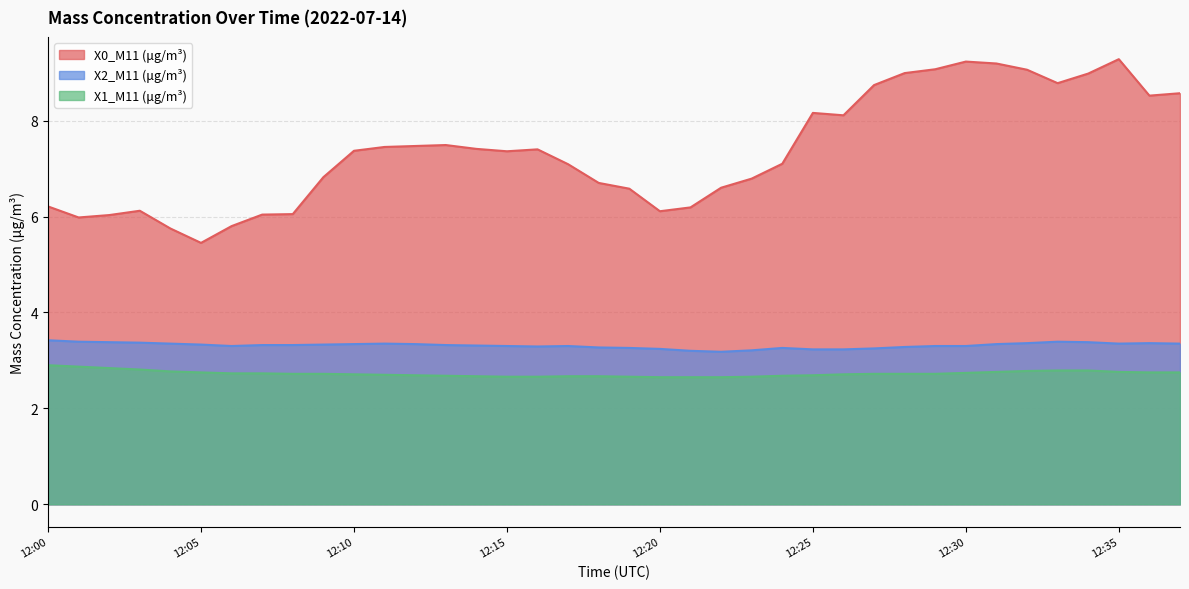

Which series has the widest spread of values?

X0_M11 (μg/m³)